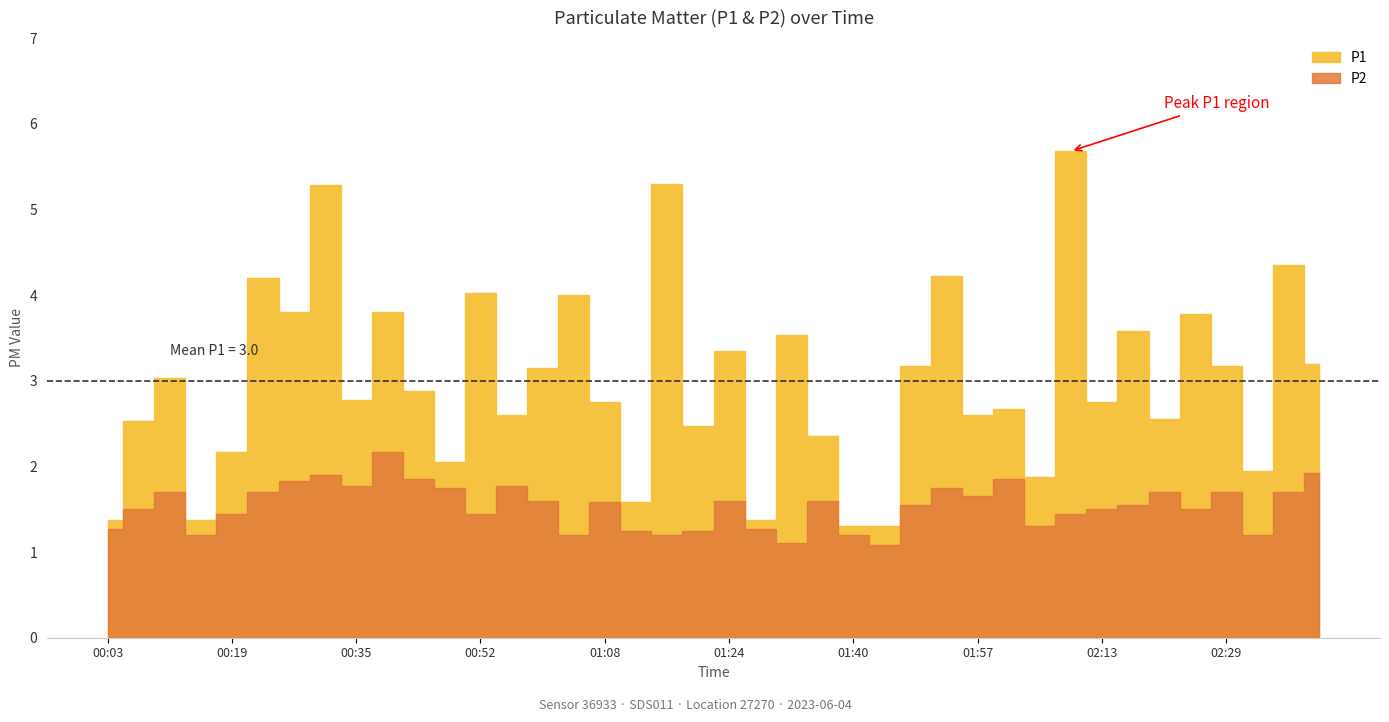

What is the total value across all series at 01:04?

5.2